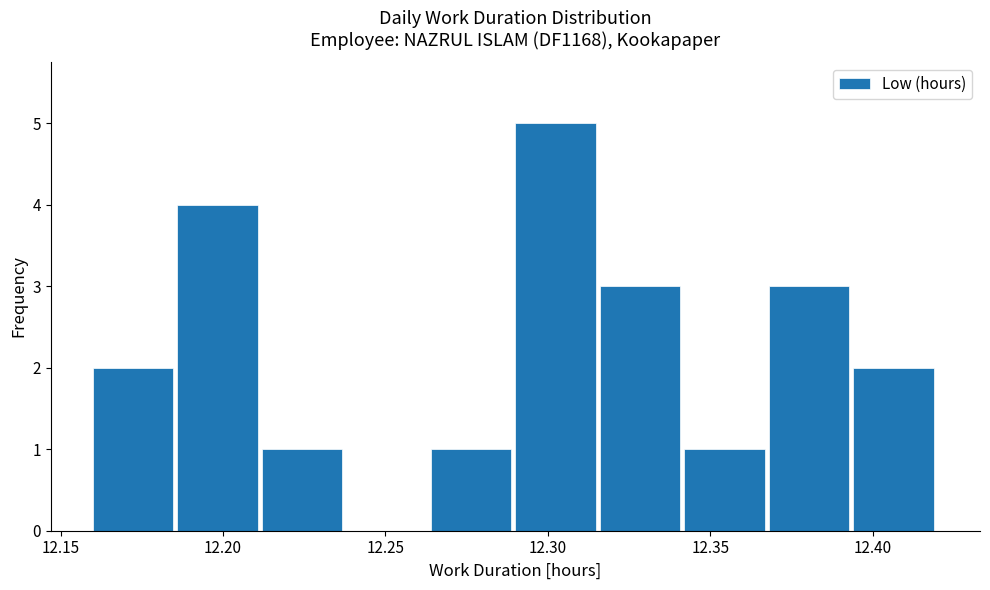

Which range on the x-axis has the tallest bar?

12.290 to 12.316